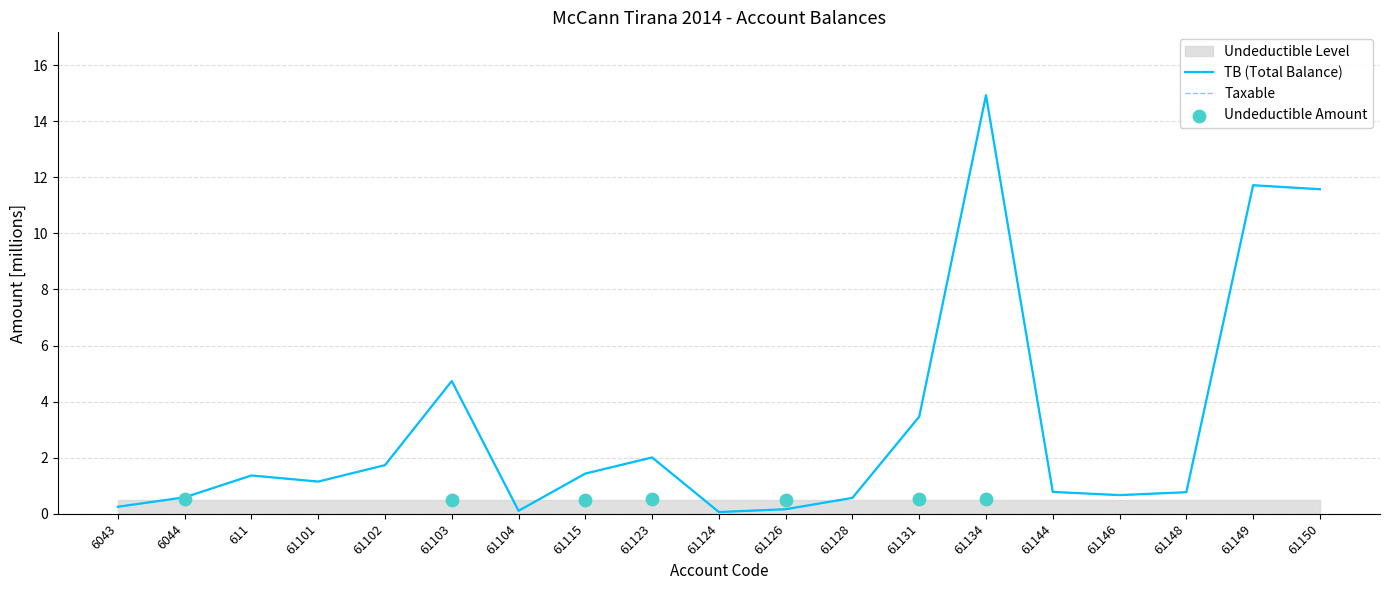

Which series reaches the maximum Y coordinate?

TB